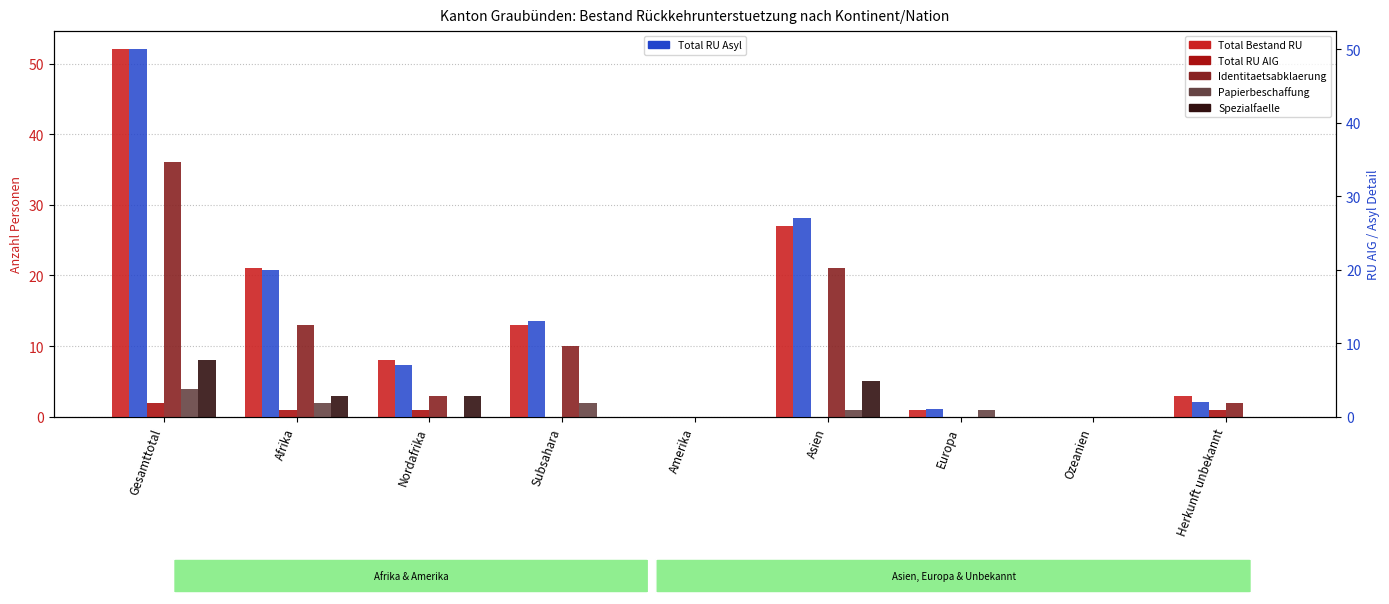

What is the difference between the highest and lowest values at Asien?

27